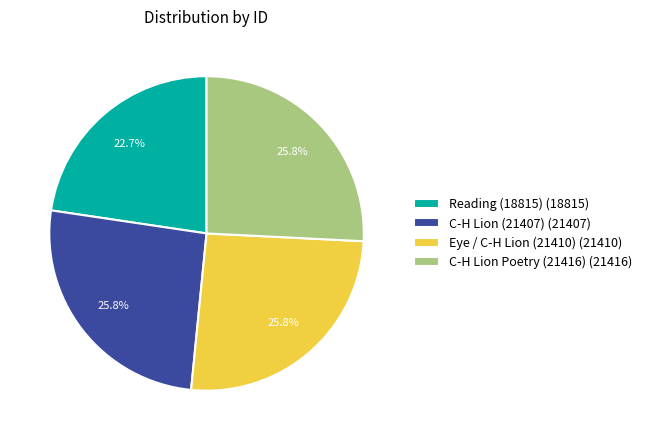

To the nearest percent, what is the average slice percentage?

25%